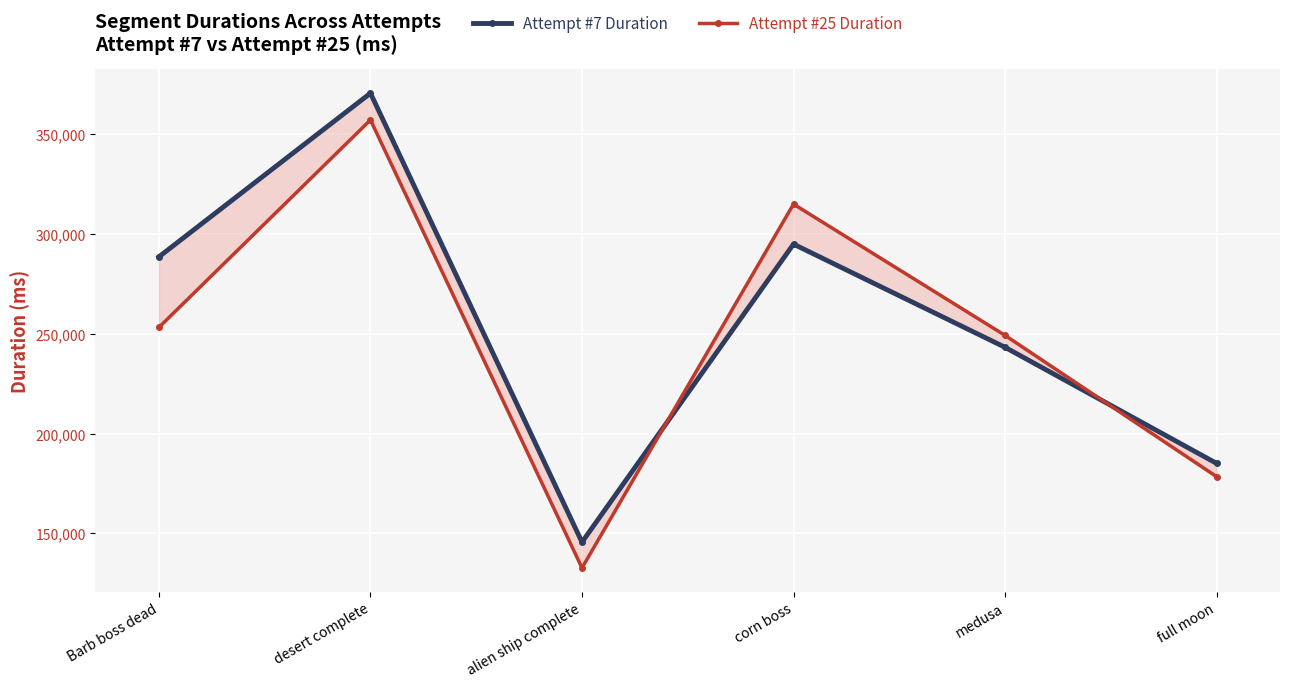

How many data points does each series have?

6